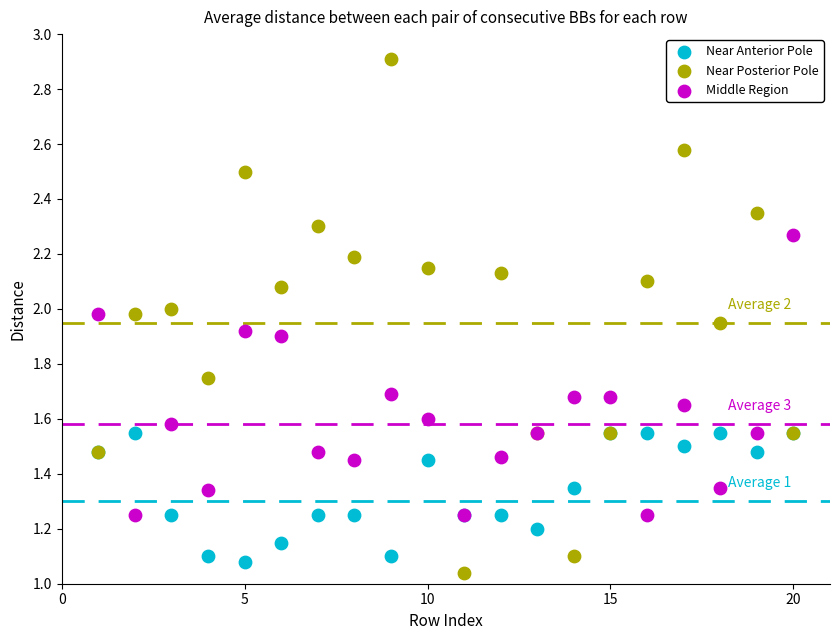

Which series reaches the maximum Y coordinate?

Near Posterior Pole